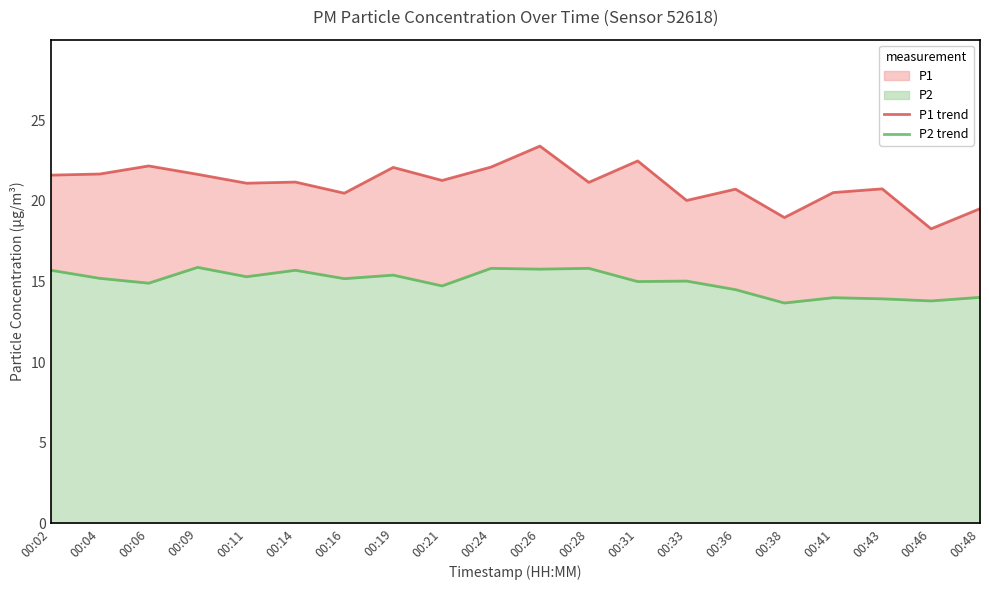

What is the difference between the second highest and minimum values in the P1 trend series?

4.2